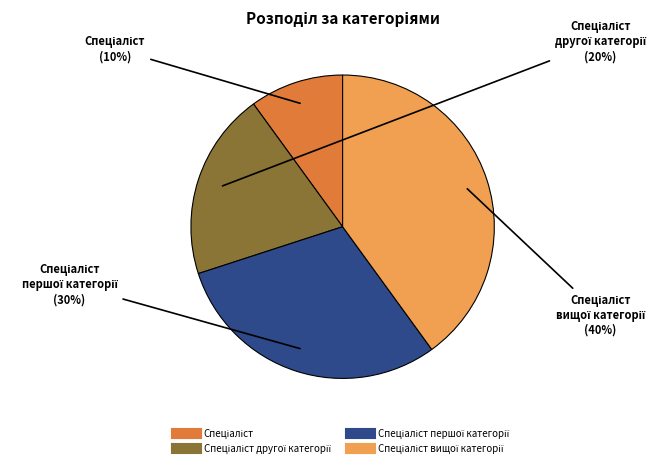

To the nearest percent, what is the average slice percentage?

25%